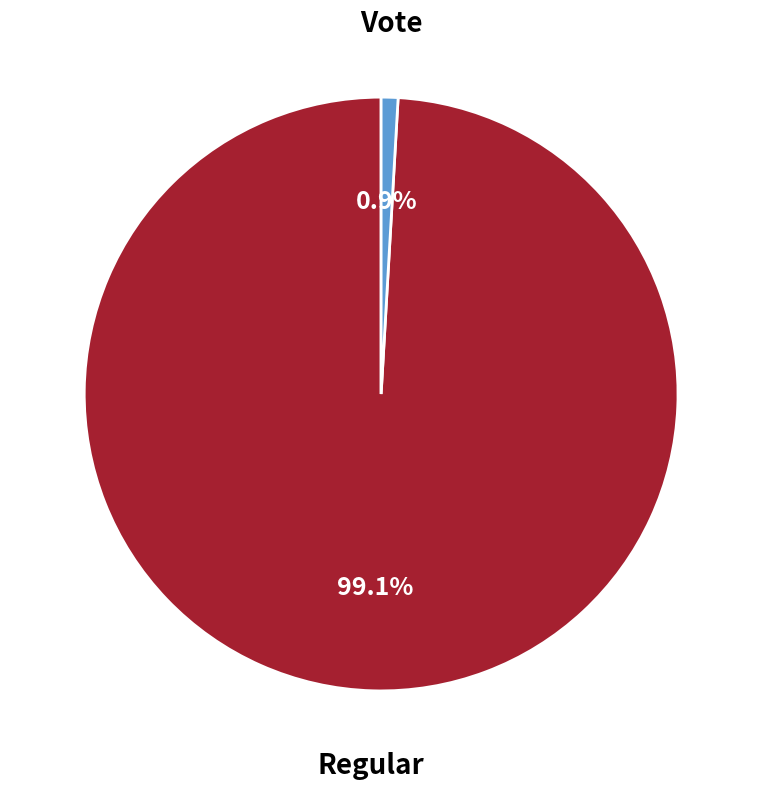

Is there any slice that represents more than half of the pie?

Yes